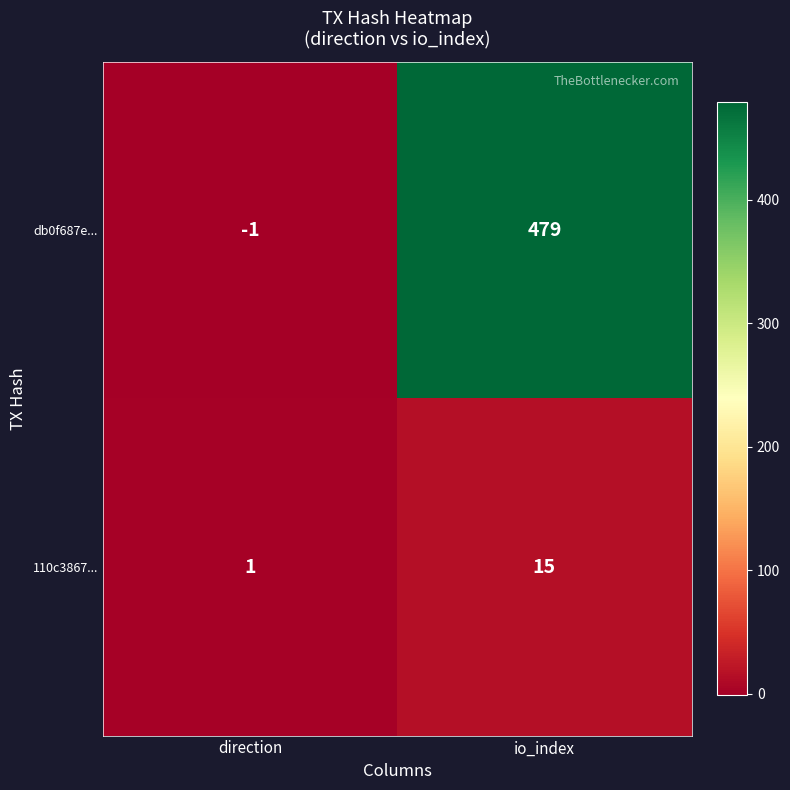

The value of db0f687e... at io_index is 198. True or false?

False